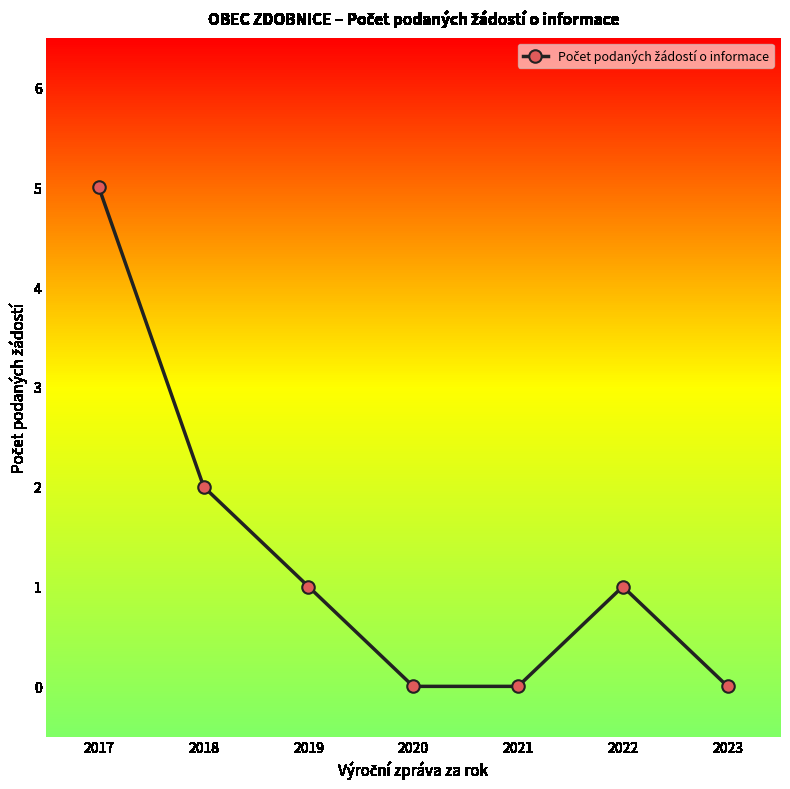

Reading left to right, transcribe all the data shown in this chart.

5	2	1	0	0	1	0